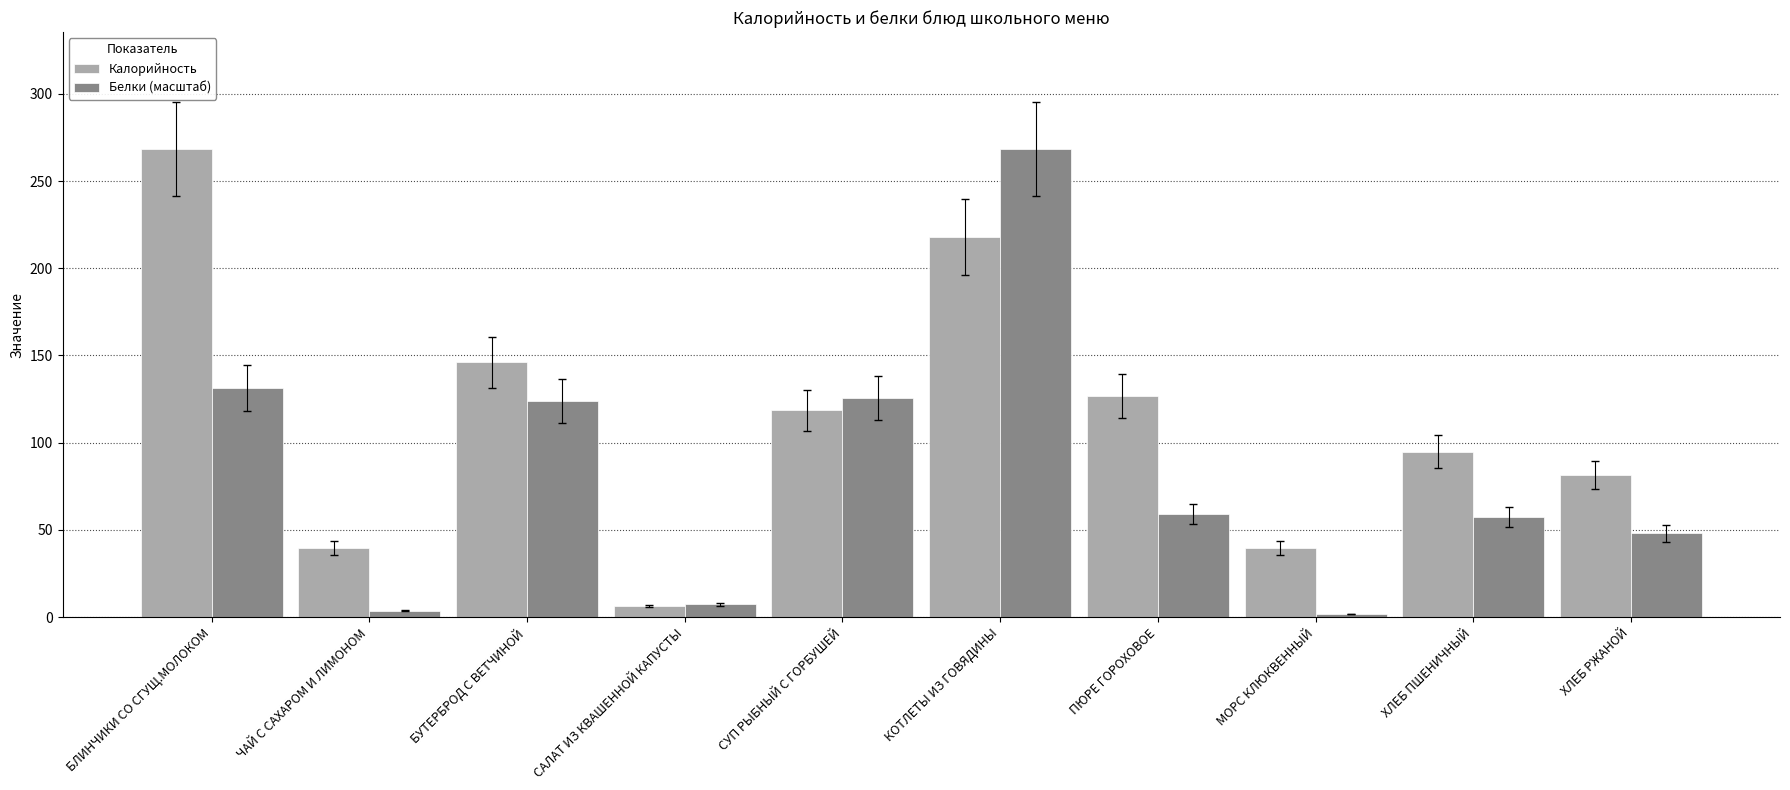

At which label does Белки (масштаб) reach its peak?

КОТЛЕТЫ ИЗ ГОВЯДИНЫ